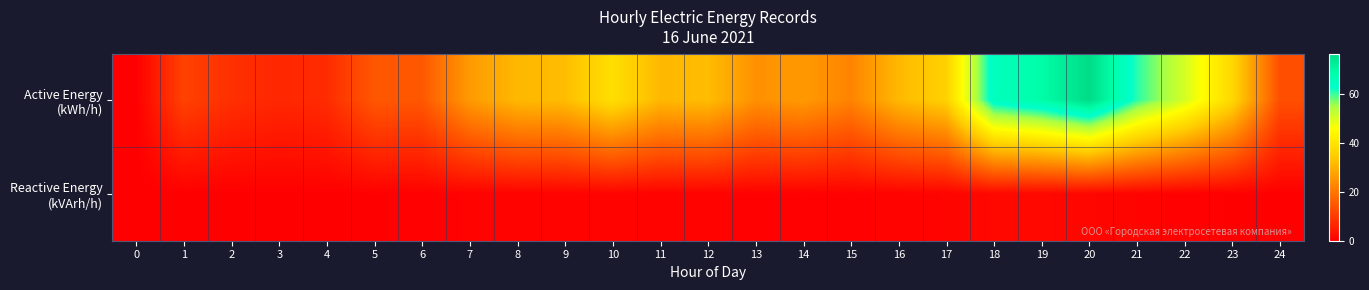

Rank the series at 2 from highest to lowest value.

Active Energy (kWh/h), Reactive Energy (kVArh/h)